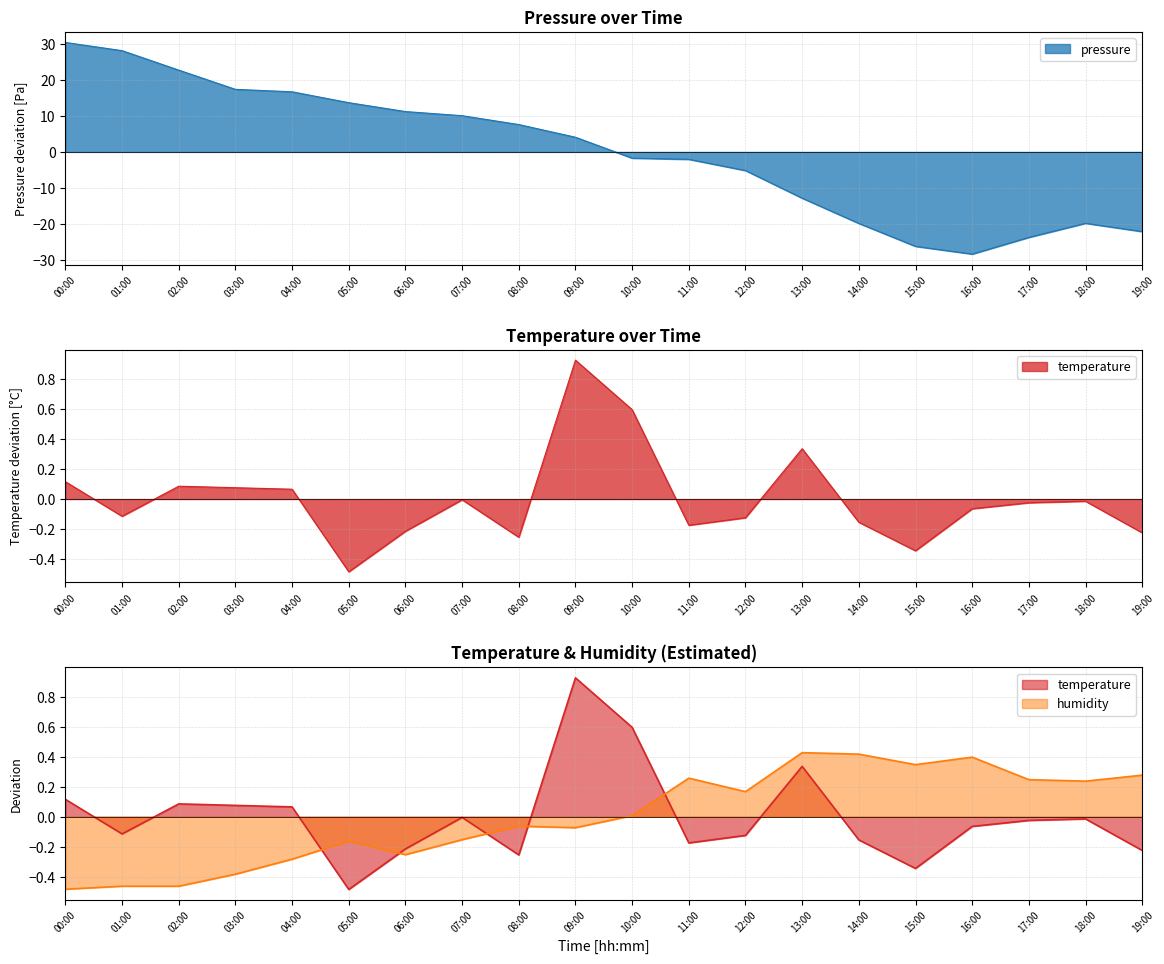

Which has a higher value, 04:00 or 15:00?

04:00